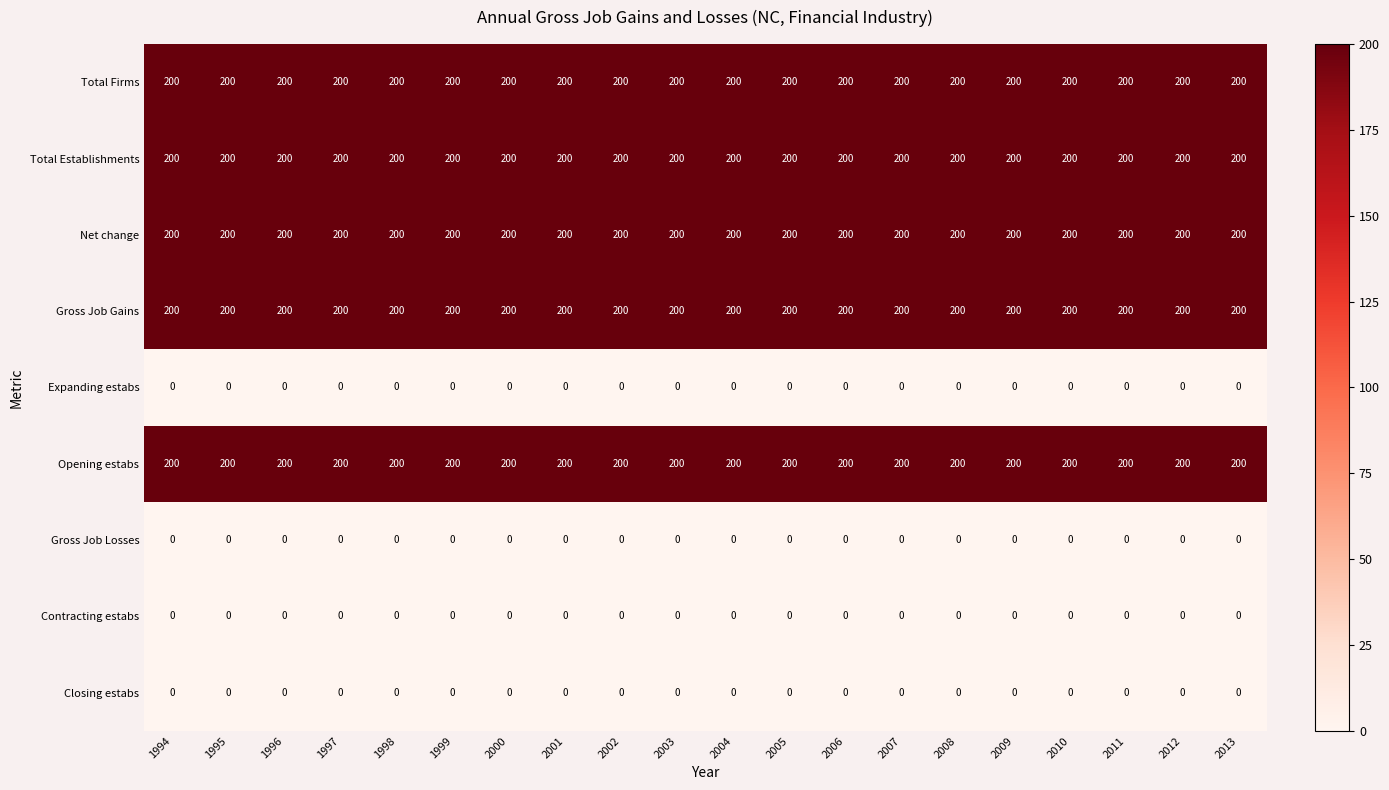

What is the total value across all series at 2003?

1000